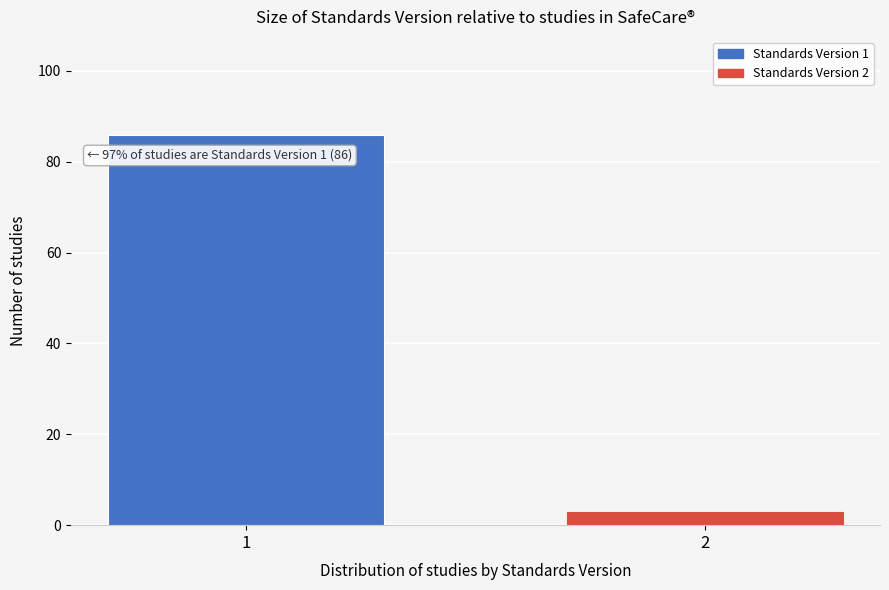

Reading left to right, extract all data points from this chart.

86	3